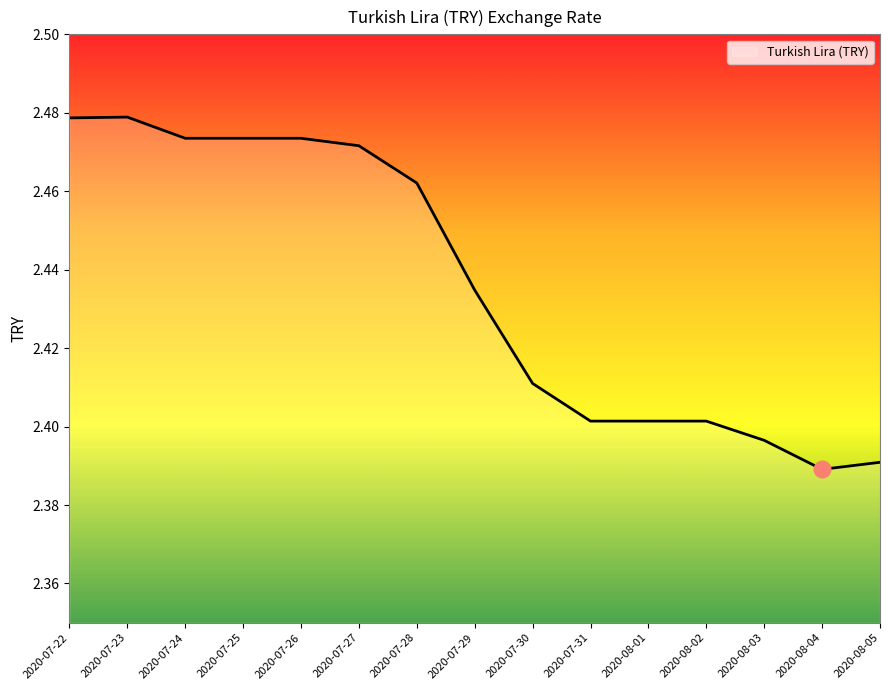

Which has a higher value, 2020-07-30 or 2020-08-04?

2020-07-30